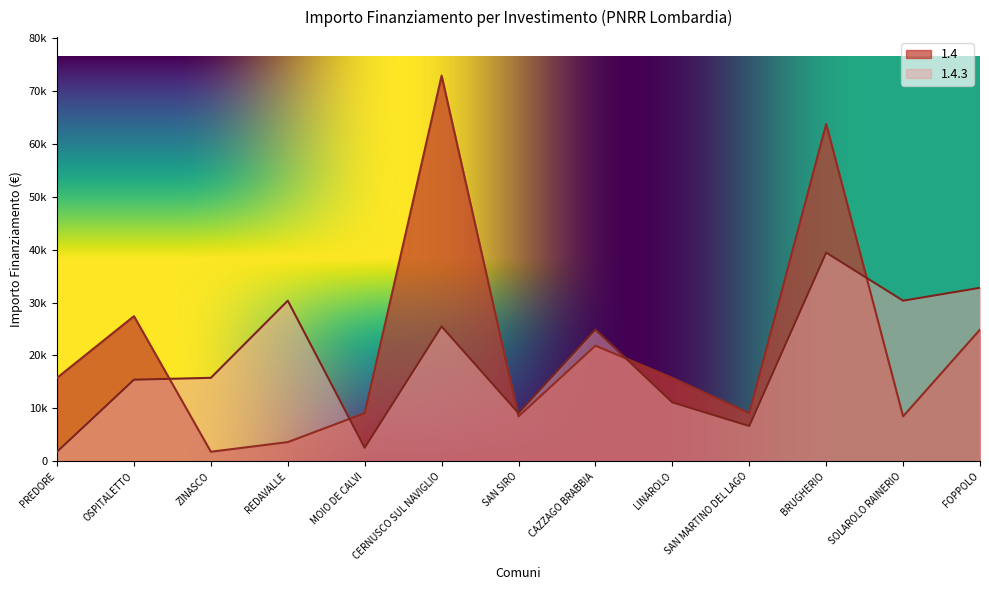

The value of 1.4 at OSPITALETTO is 18065. True or false?

False